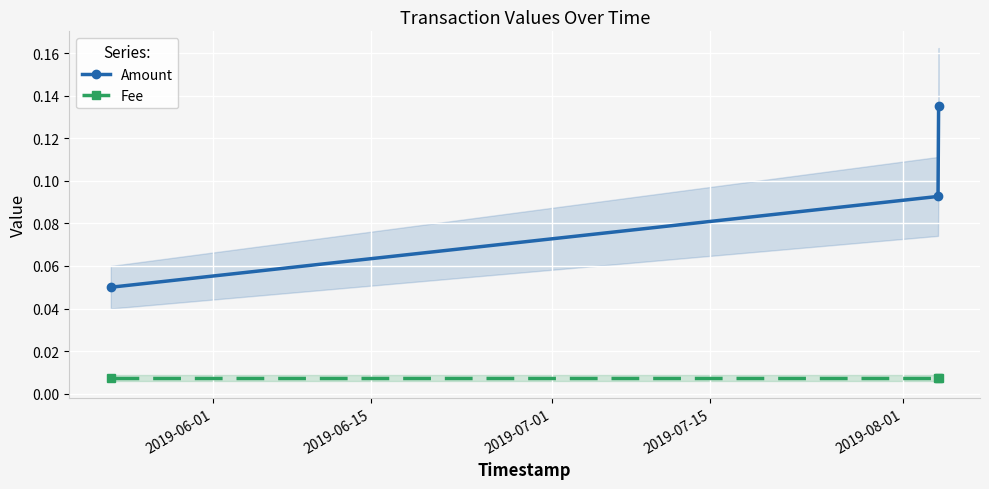

Is it true that Amount equals 0.1 at 2019-06-01?

True